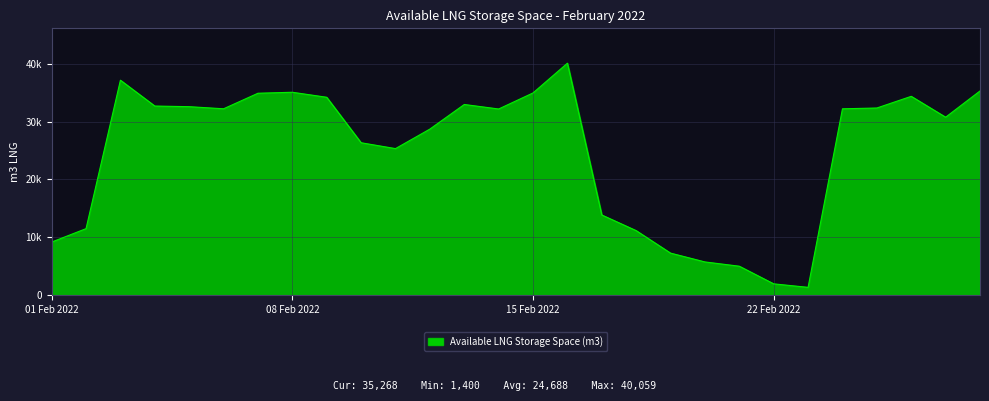

How many interior local peaks (higher than both neighbors) does the data have?

5